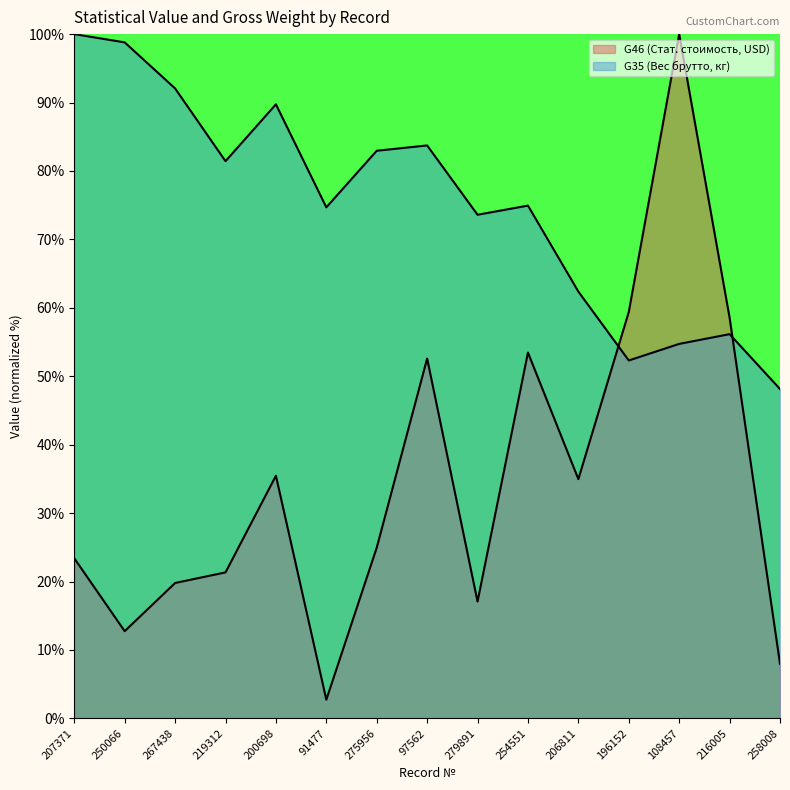

At which category is the sum across all series the highest?

108457